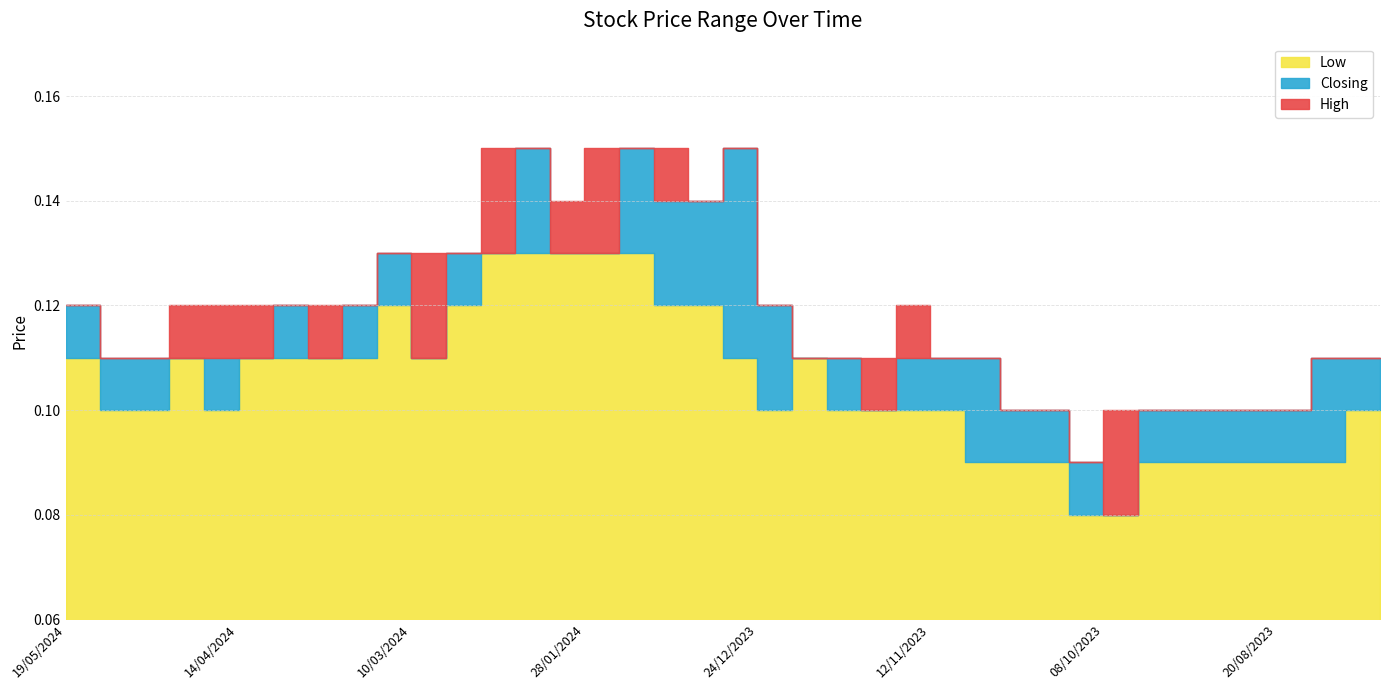

Between 24/09/2023 and 07/04/2024, which is larger?

07/04/2024